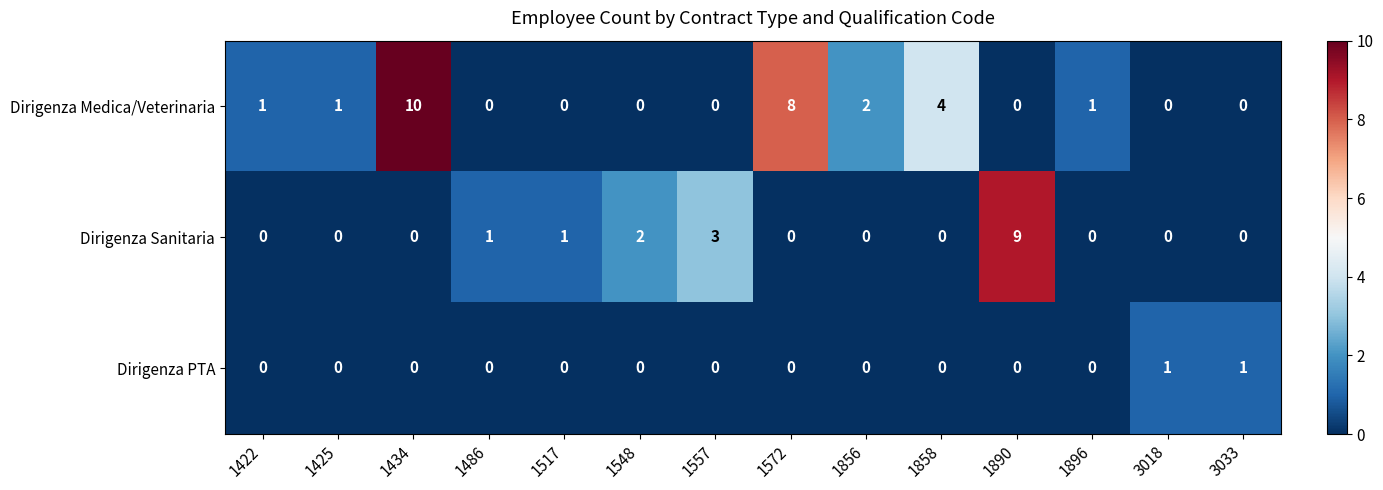

List the series in order of their overall mean, lowest first.

Dirigenza PTA, Dirigenza Sanitaria, Dirigenza Medica/Veterinaria